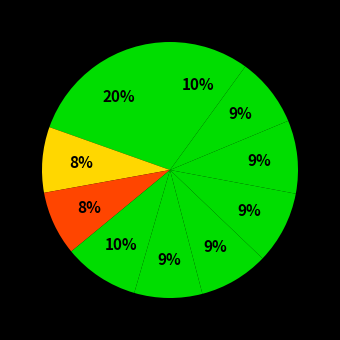

How many slices are in this pie chart?

10